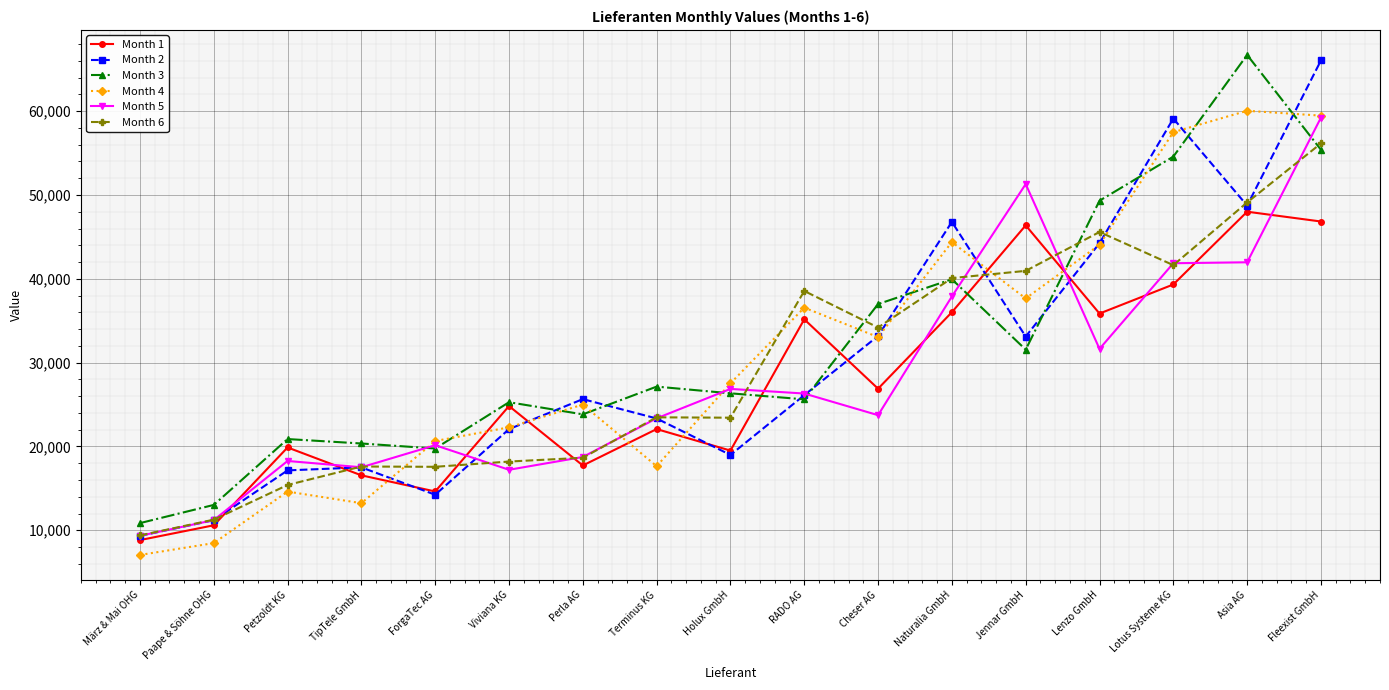

After their last crossing, which series has the higher values: Month 4 or Month 6?

Month 4